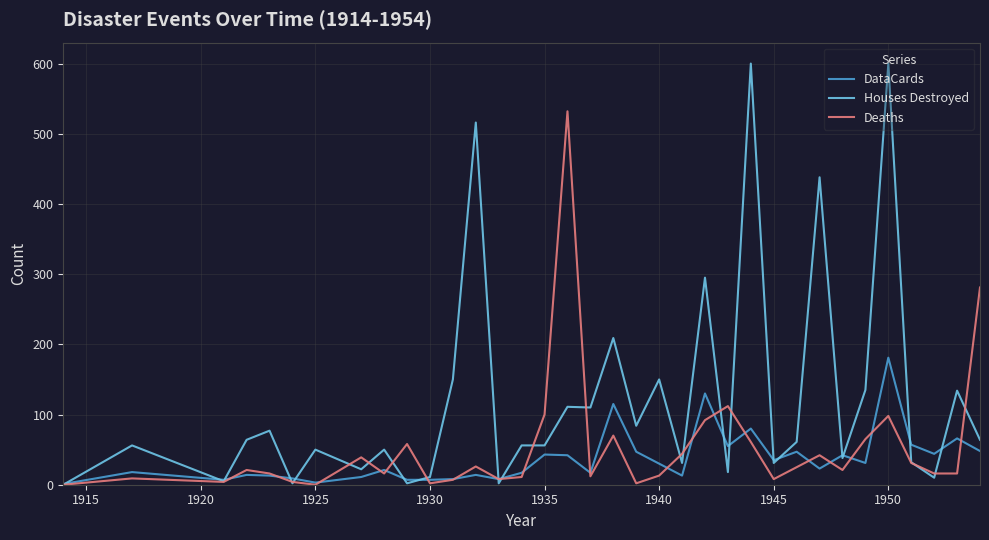

Which series has the largest range (max minus min)?

Houses Destroyed